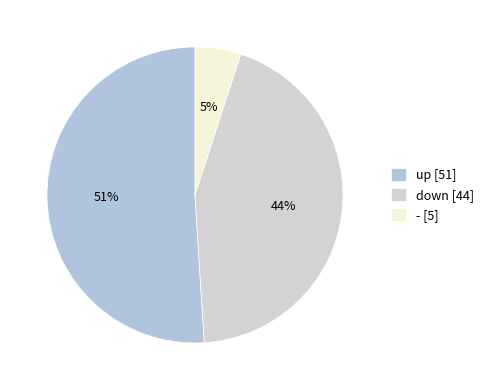

Is up the majority of the pie?

Yes